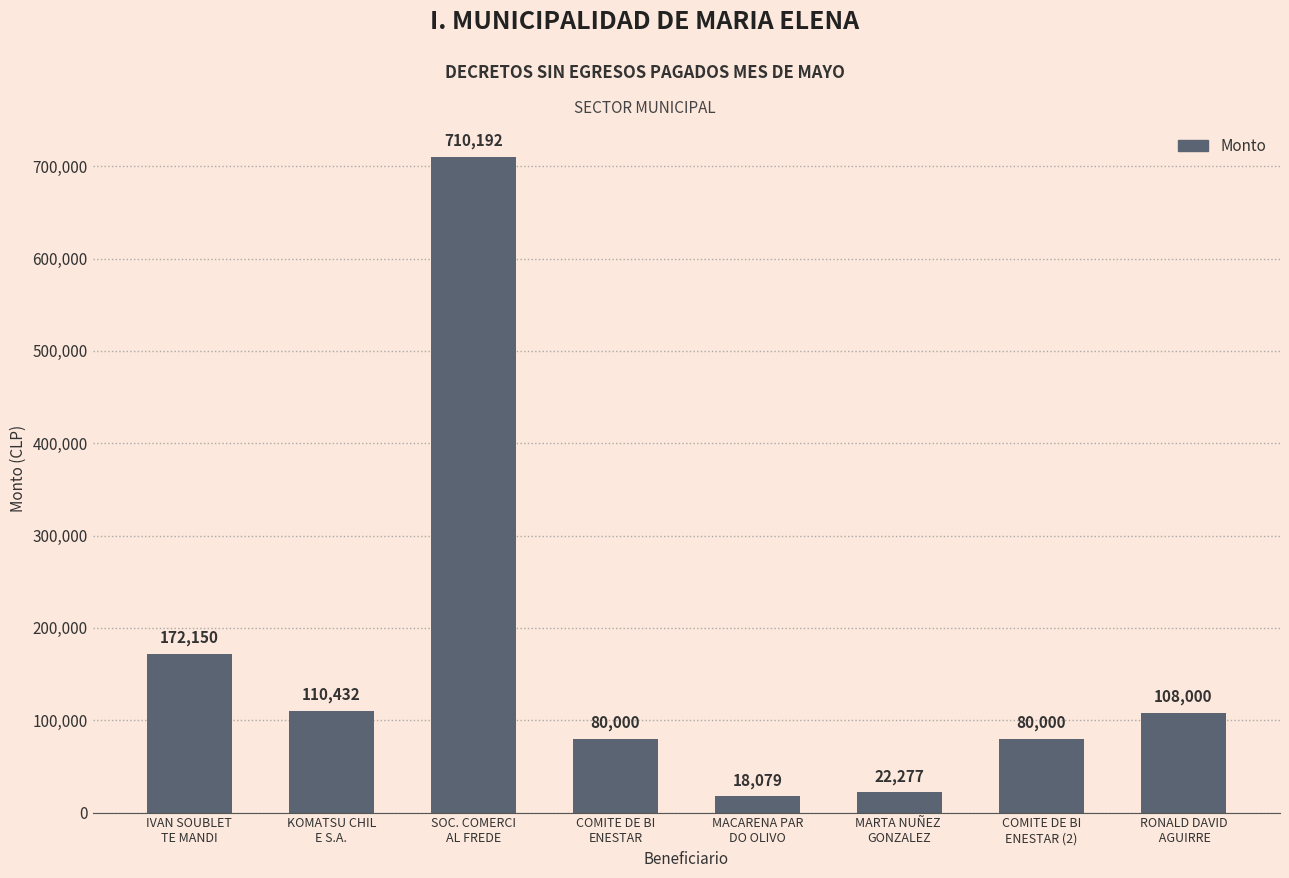

Reading right to left, list all the values displayed in this chart.

RONALD DAVID
 AGUIRRE=108000	COMITE DE BI
ENESTAR (2)=80000	MARTA NUÑEZ 
GONZALEZ=22277	MACARENA PAR
DO OLIVO=18079	COMITE DE BI
ENESTAR=80000	SOC. COMERCI
AL FREDE=710192	KOMATSU CHIL
E S.A.=110432	IVAN SOUBLET
TE MANDI=172150